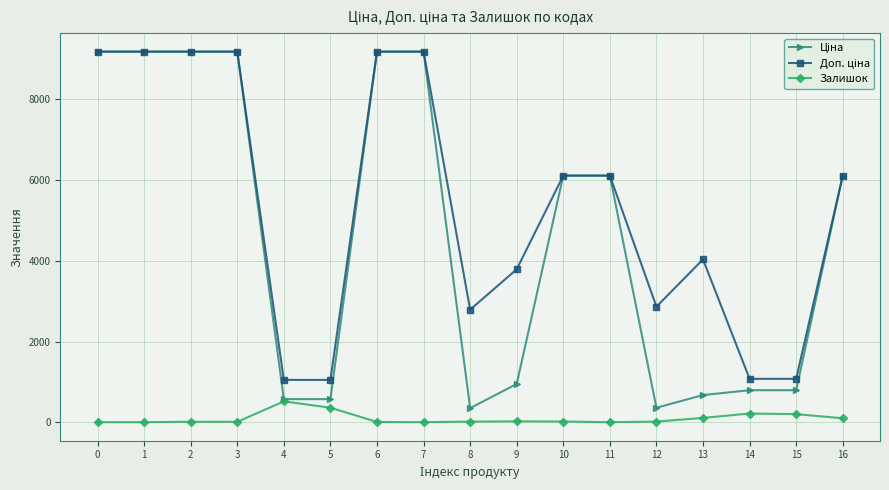

How many distinct data groups are displayed?

3